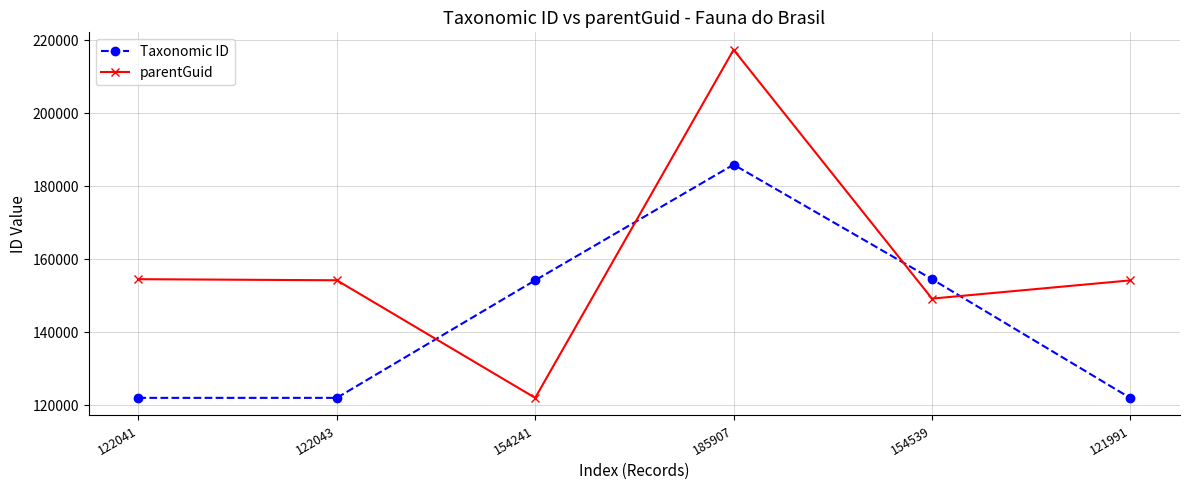

At which label does parentGuid reach its minimum?

154241